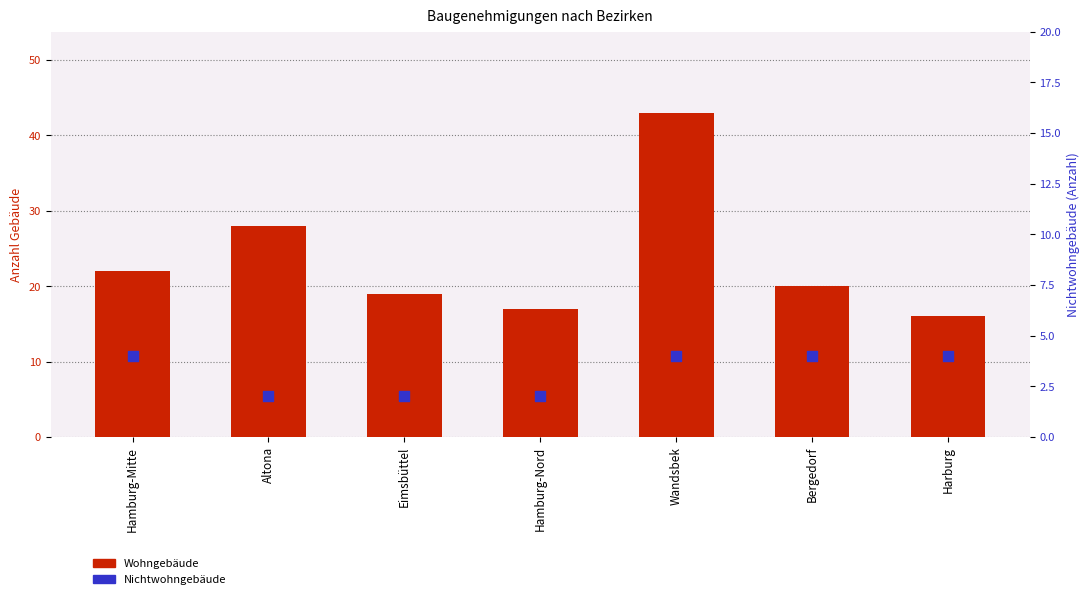

What are all the series names shown in the legend?

Wohngebäude, Nichtwohngebäude